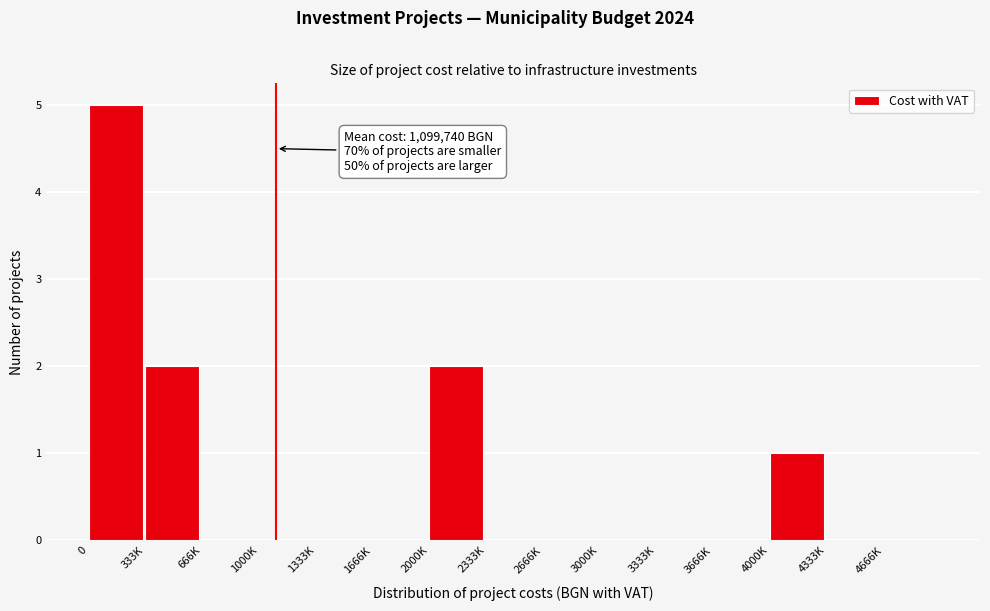

Reading right to left, list all the values displayed in this chart.

4666K=0	4333K=0	4000K=1	3666K=0	3333K=0	3000K=0	2666K=0	2333K=0	2000K=2	1666K=0	1333K=0	1000K=0	666K=0	333K=2	0=5